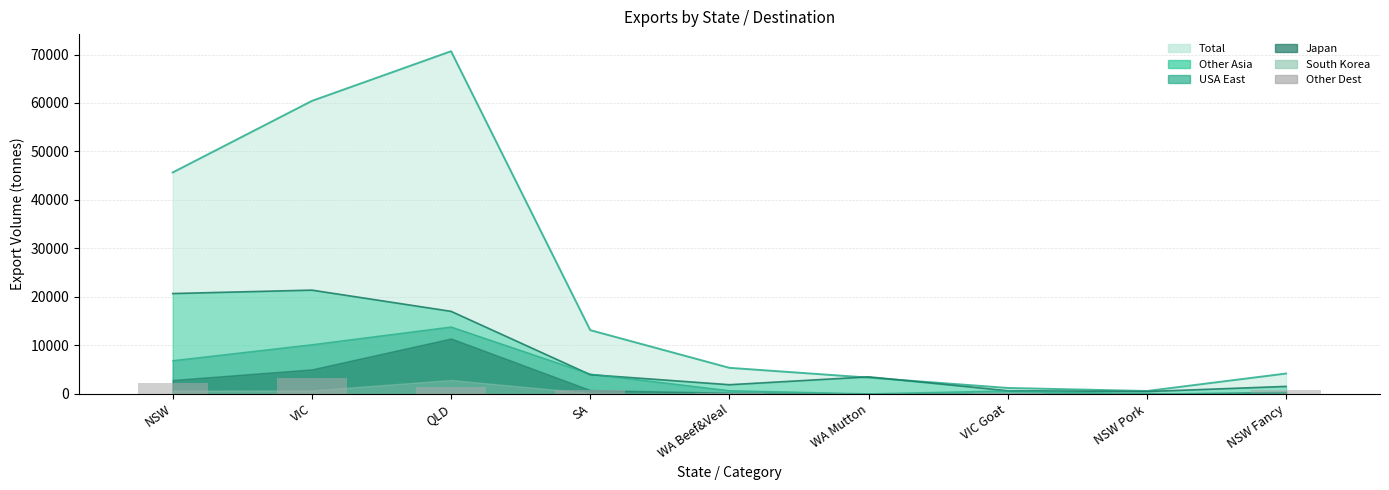

What is the minimum value shown in the chart?

81.1